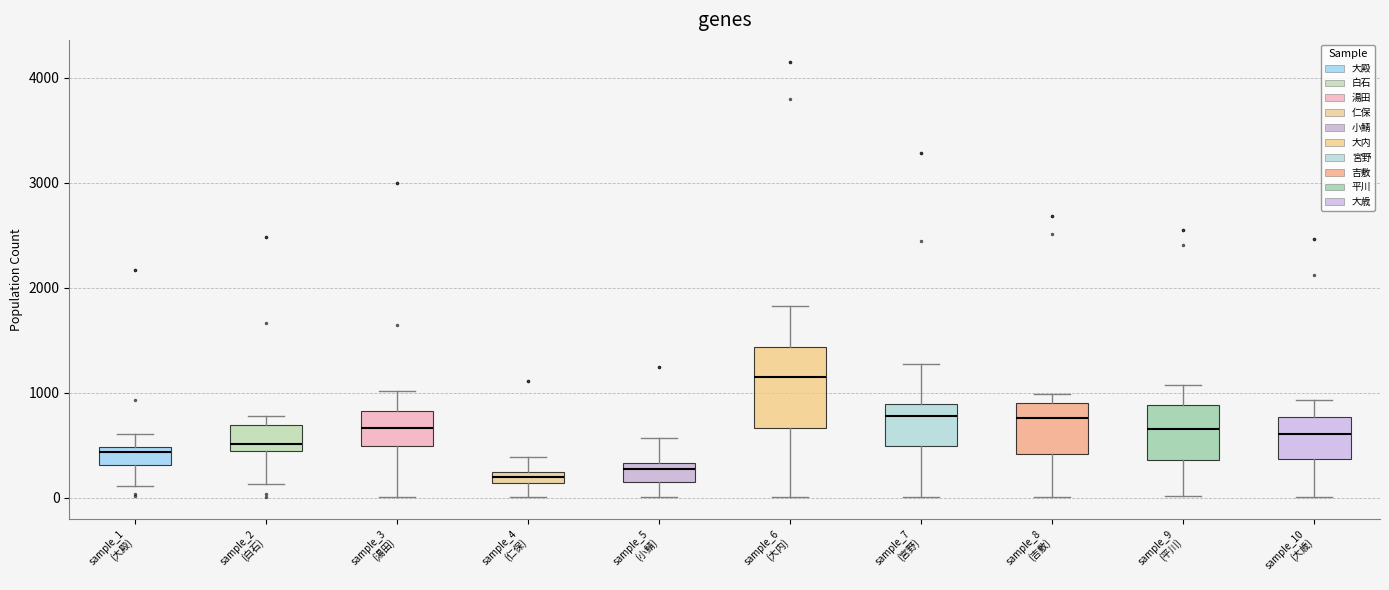

Where does the lower whisker of the box for sample_9 (平川) end on the y-axis? The values are not printed on the chart, so give them approximately, as read against the axis.

0